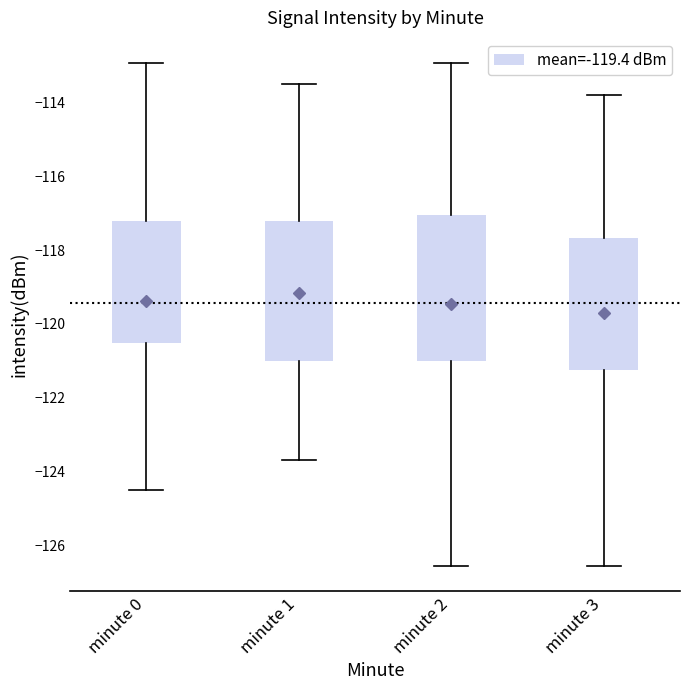

Reading left to right, read every box against the y-axis: the position of its median line, the range the box covers, and the ends of its whiskers. The values are not printed on the chart, so give them approximately, as read against the axis.

minute 0: median -118.0, box -120.6 to -117.2, whiskers -124.6 to -113.0
minute 1: median -118.4, box -121.0 to -117.2, whiskers -123.6 to -113.4
minute 2: median -118.2, box -121.0 to -117.0, whiskers -126.6 to -113.0
minute 3: median -118.4, box -121.2 to -117.6, whiskers -126.6 to -113.8